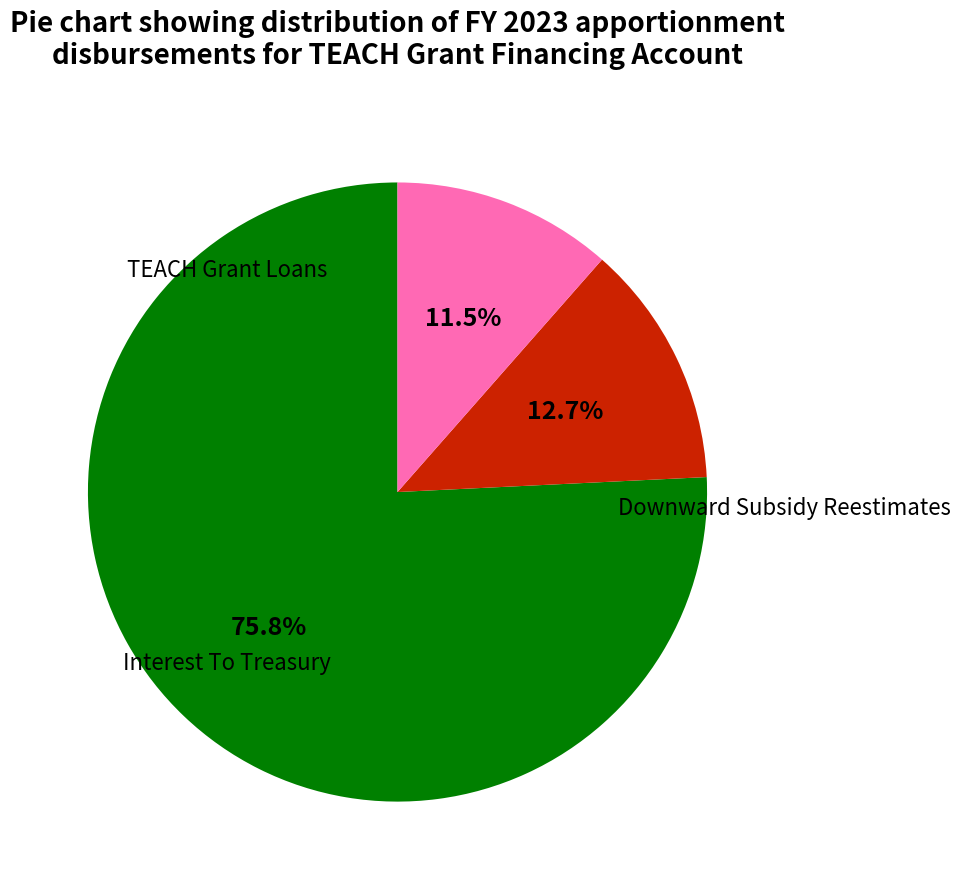

Is there any slice that represents more than half of the pie?

Yes